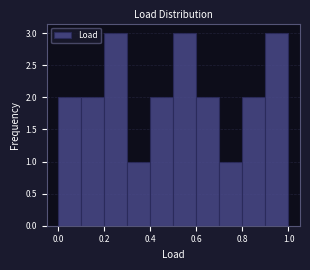

Reading left to right, list every bar in this chart as the range it spans on the x-axis followed by its height. The values are not printed on the chart, so give them approximately, as read against the axis.

0.0 to 0.1: 2
0.1 to 0.2: 2
0.2 to 0.3: 3
0.3 to 0.4: 1
0.4 to 0.5: 2
0.5 to 0.6: 3
0.6 to 0.7: 2
0.7 to 0.8: 1
0.8 to 0.9: 2
0.9 to 1.0: 3